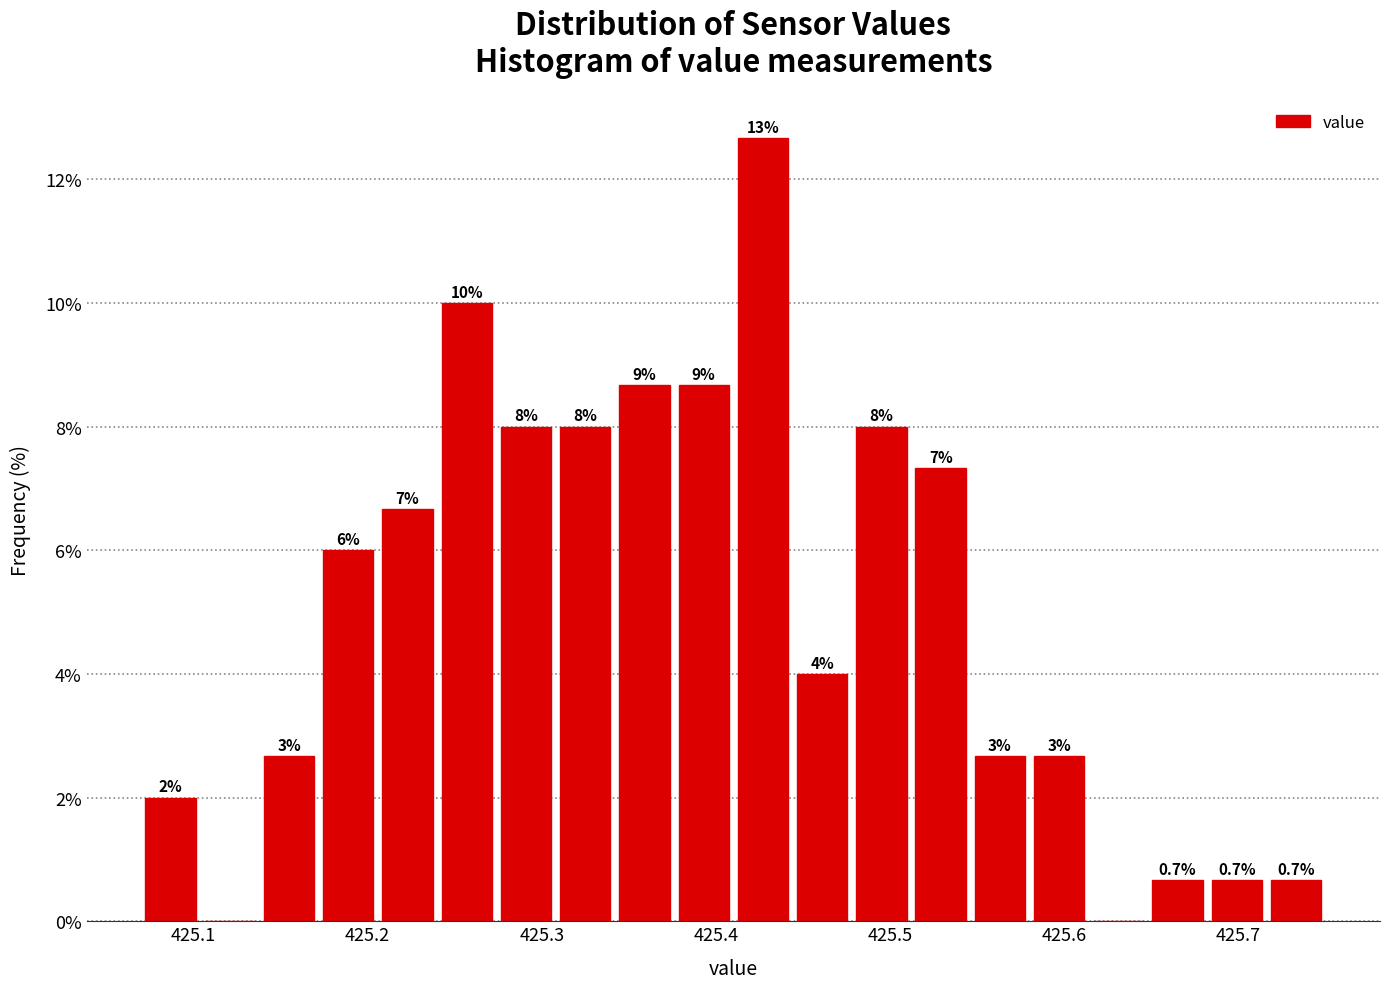

Read against the x-axis, roughly where is the centre of the tallest bar?

425.43